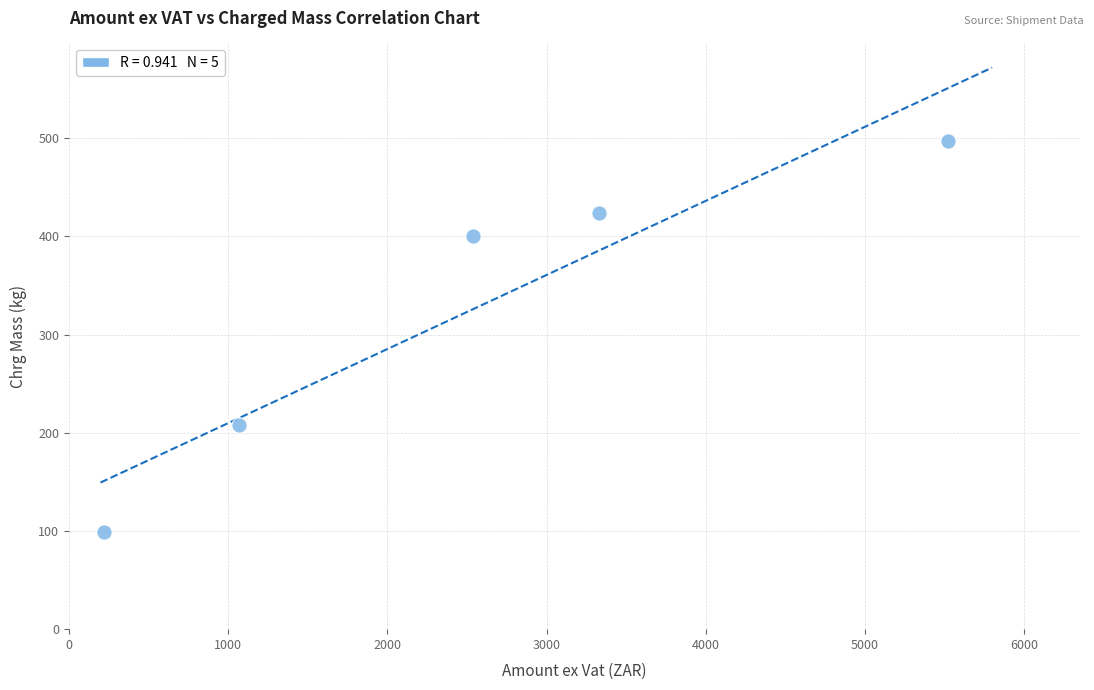

What is the range of Y values (max minus min)?

398